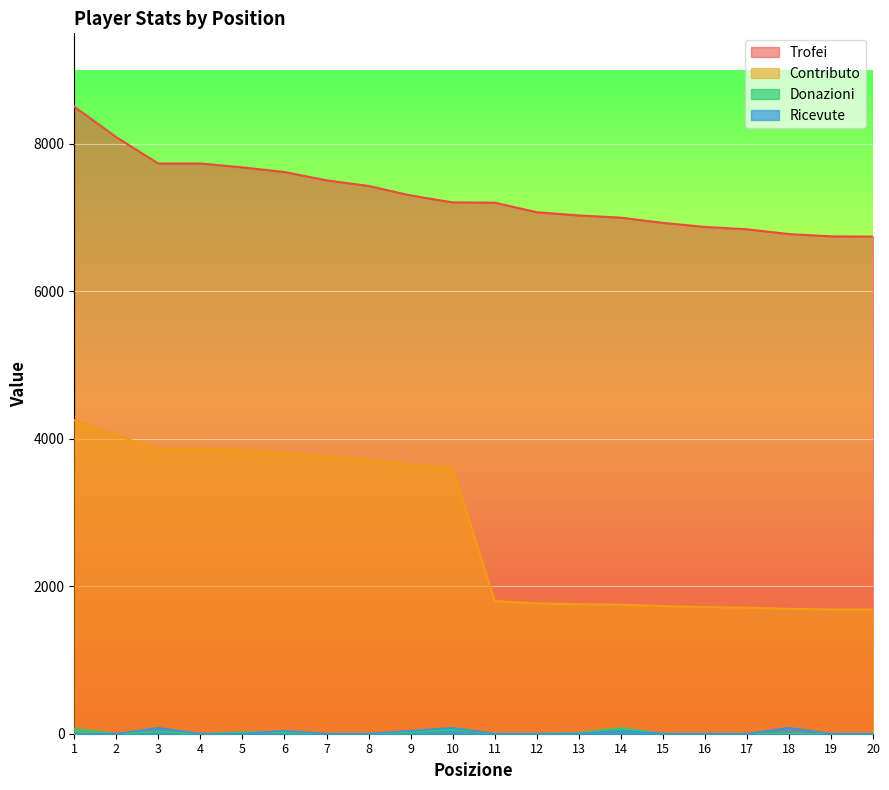

The Ricevute series shows 0 at 15. True or false?

True